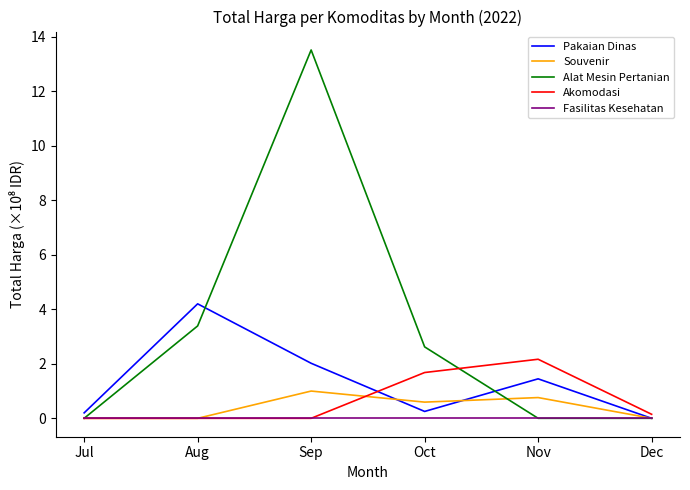

True or false: Alat Mesin Pertanian has a value of 0.0 at Dec.

True